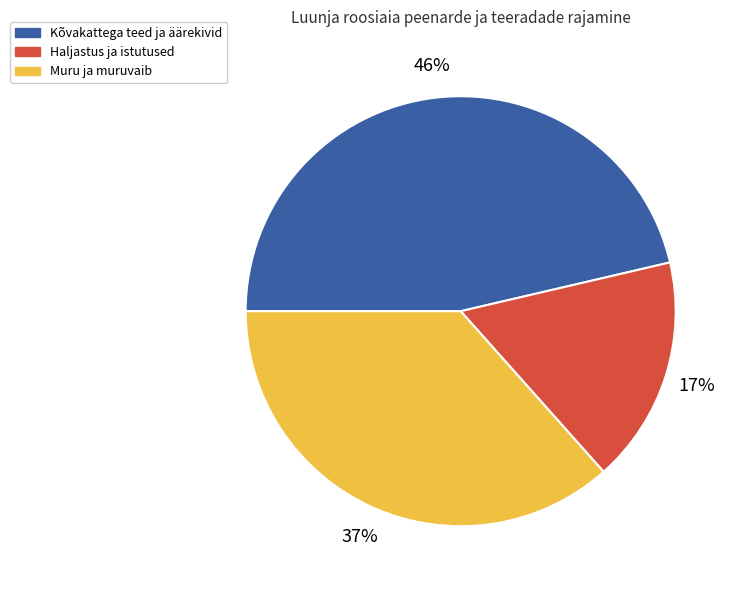

What is the ratio of the value at Haljastus ja istutused to the value at Kõvakattega teed ja äärekivid?

0.4